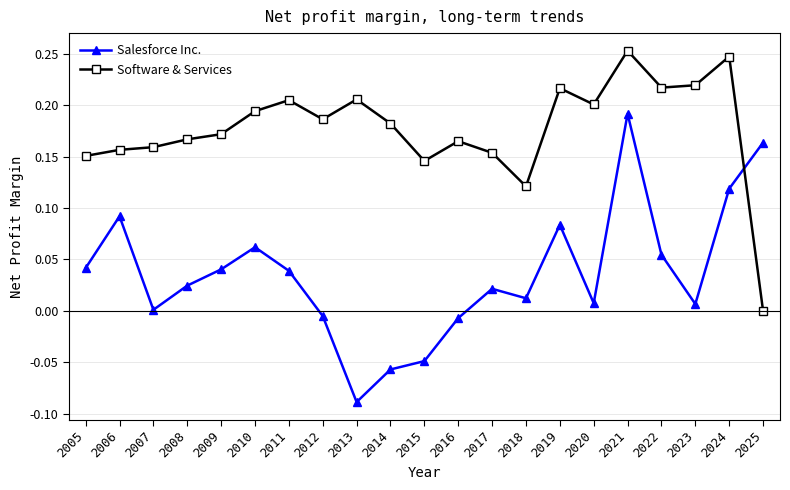

What is the sum of all Salesforce Inc. values?

0.8